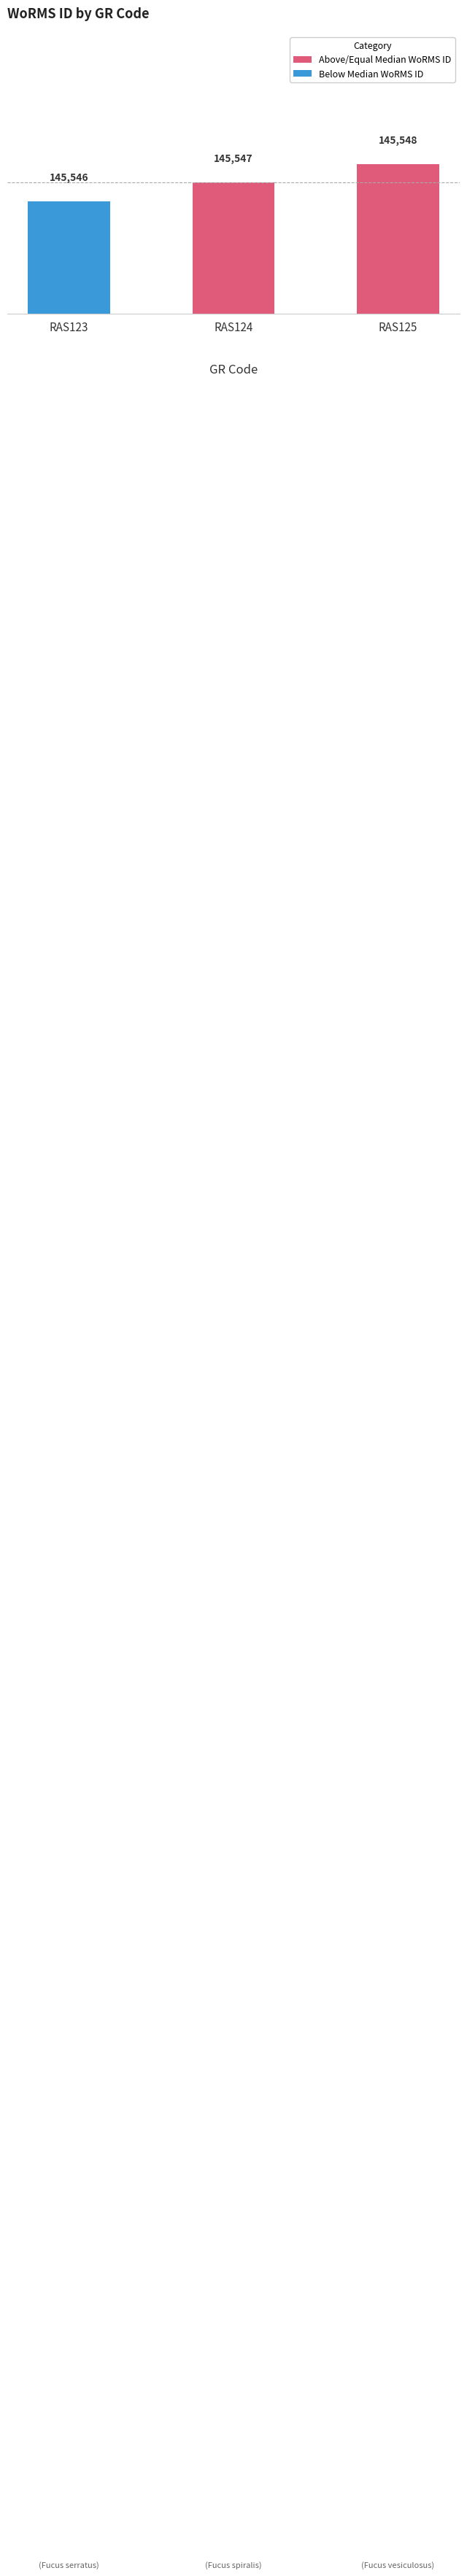

Where is Above/Equal Median WoRMS ID nearest to the value 145547?

RAS124